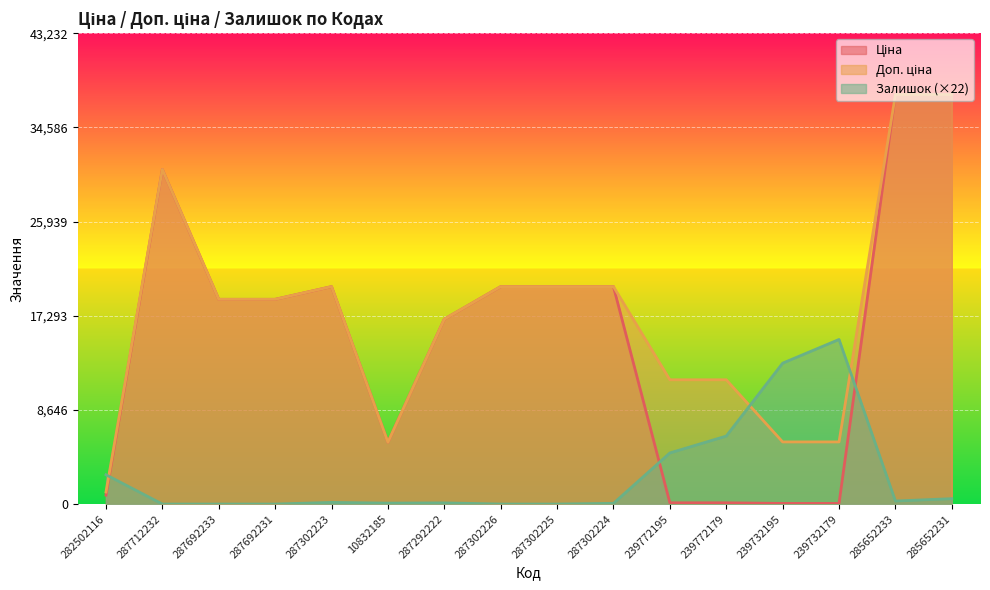

What is the spread (max minus min) of values at 282502116?

1872.0